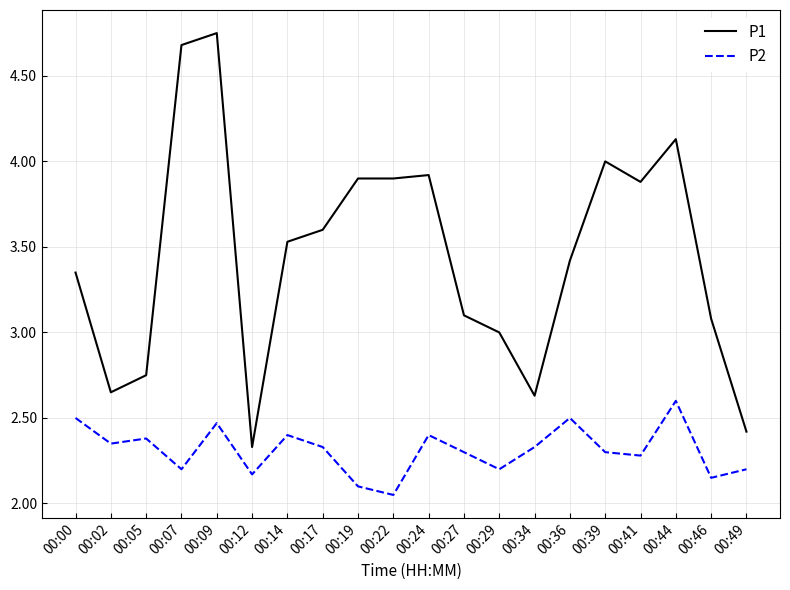

True or false: P2 and P1 cross at least once.

False